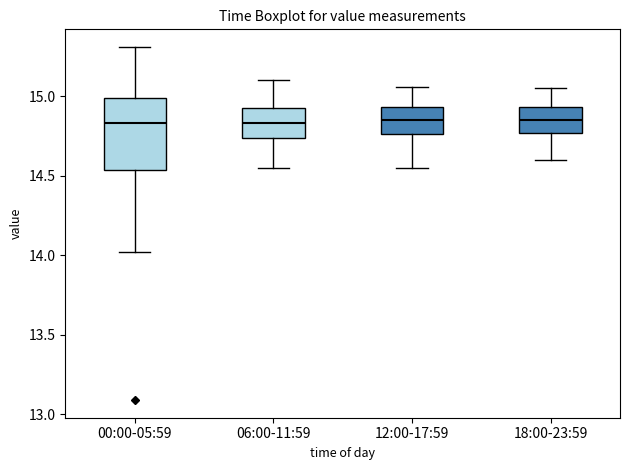

Which box is the tallest, from its lower edge to its upper edge?

00:00-05:59